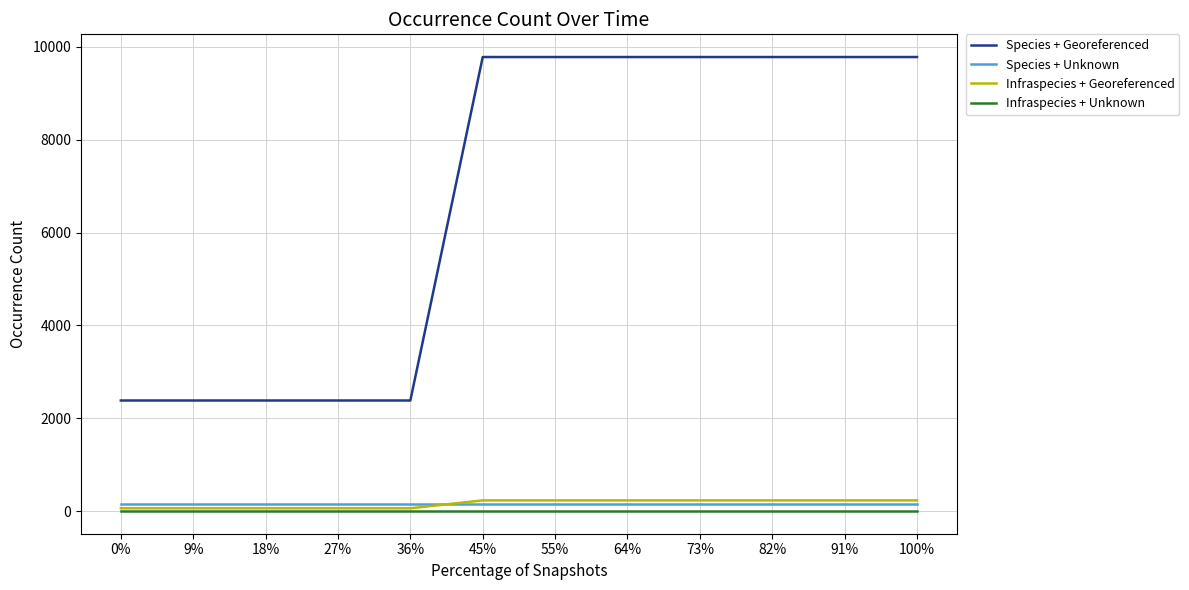

Which series has the largest range (max minus min)?

Species + Georeferenced